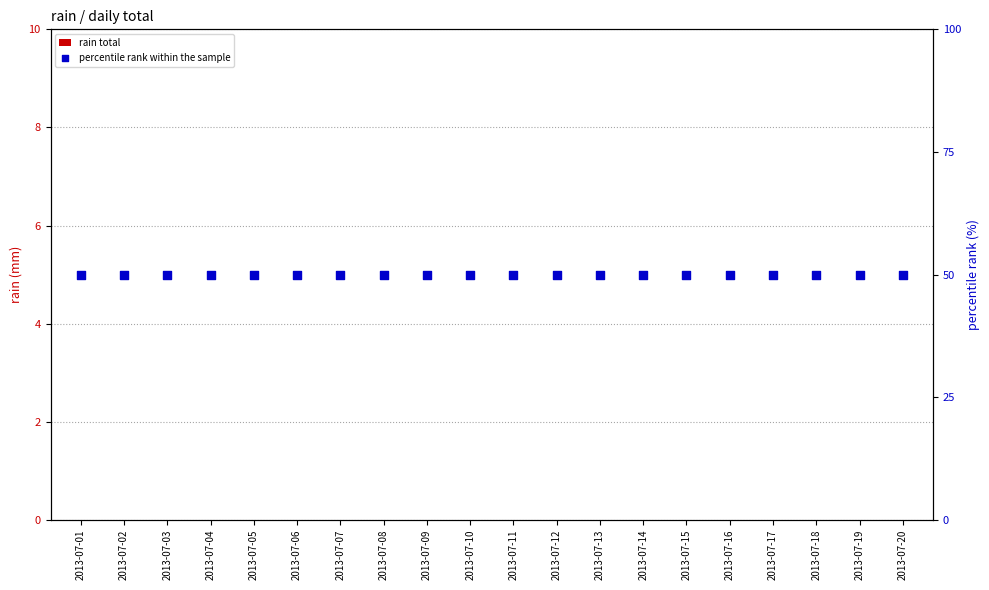

At how many categories does at least one series exceed 49?

20